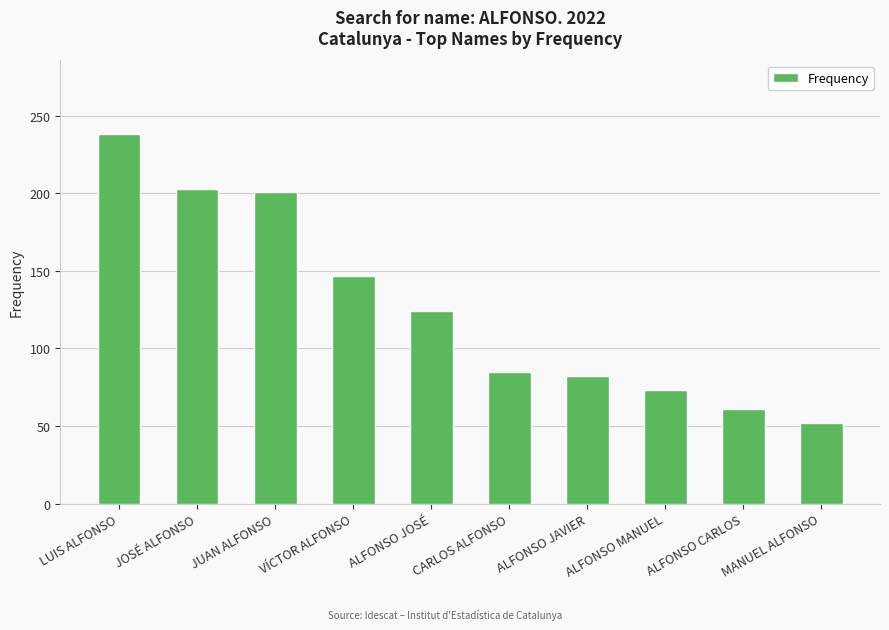

Does the chart contain any negative values?

No